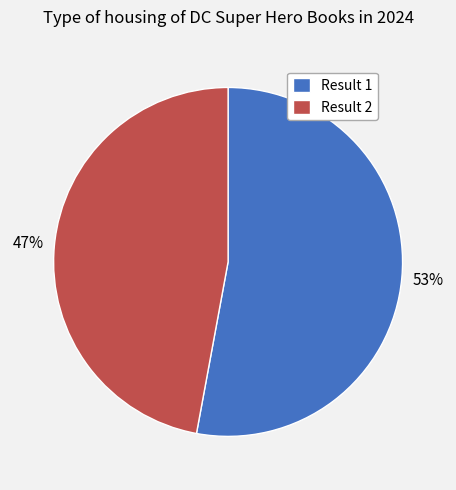

To the nearest percent, what is the average slice percentage?

50%